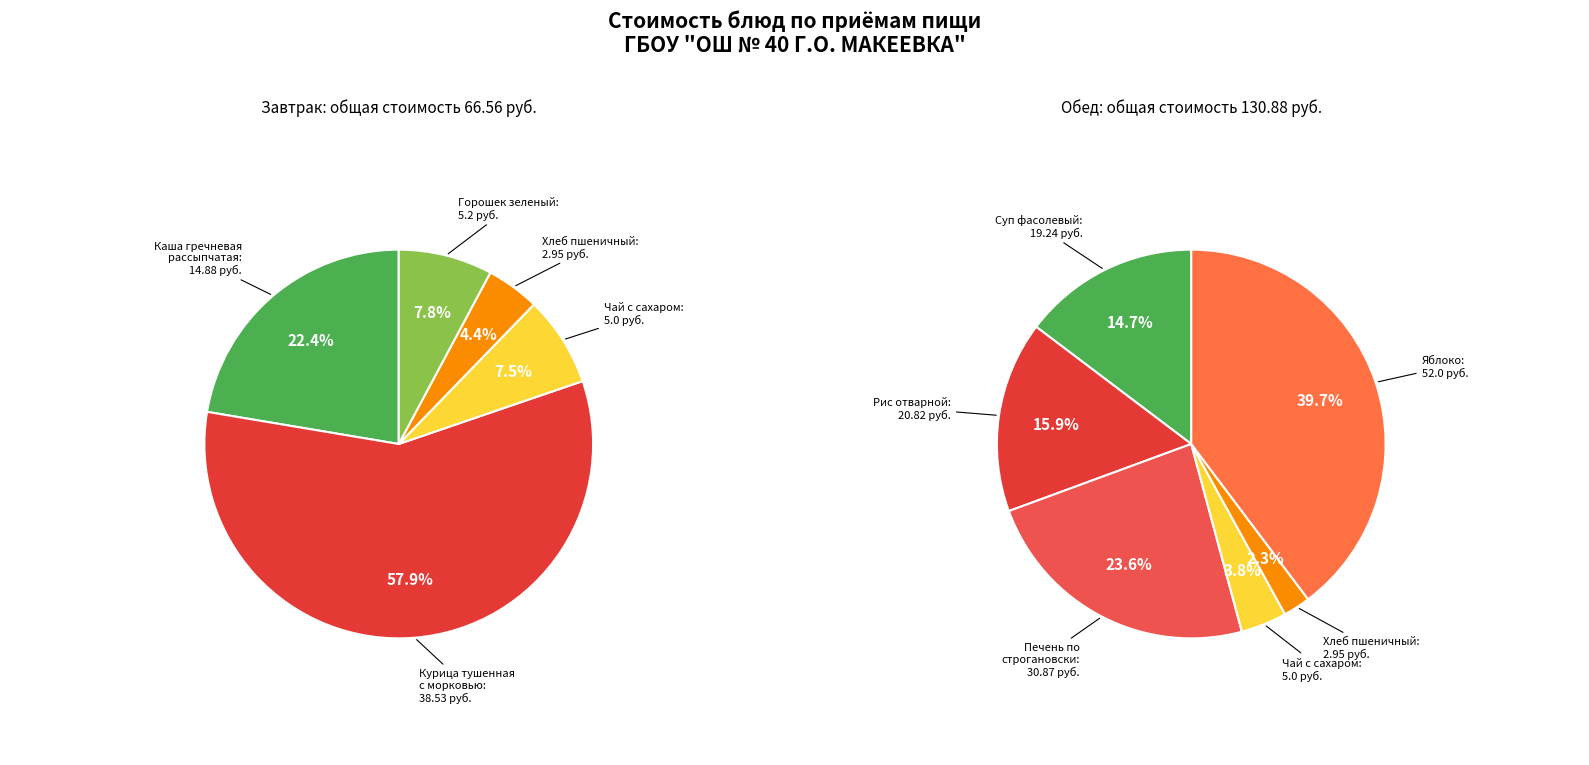

What is the largest slice in the pie chart?

Яблоко